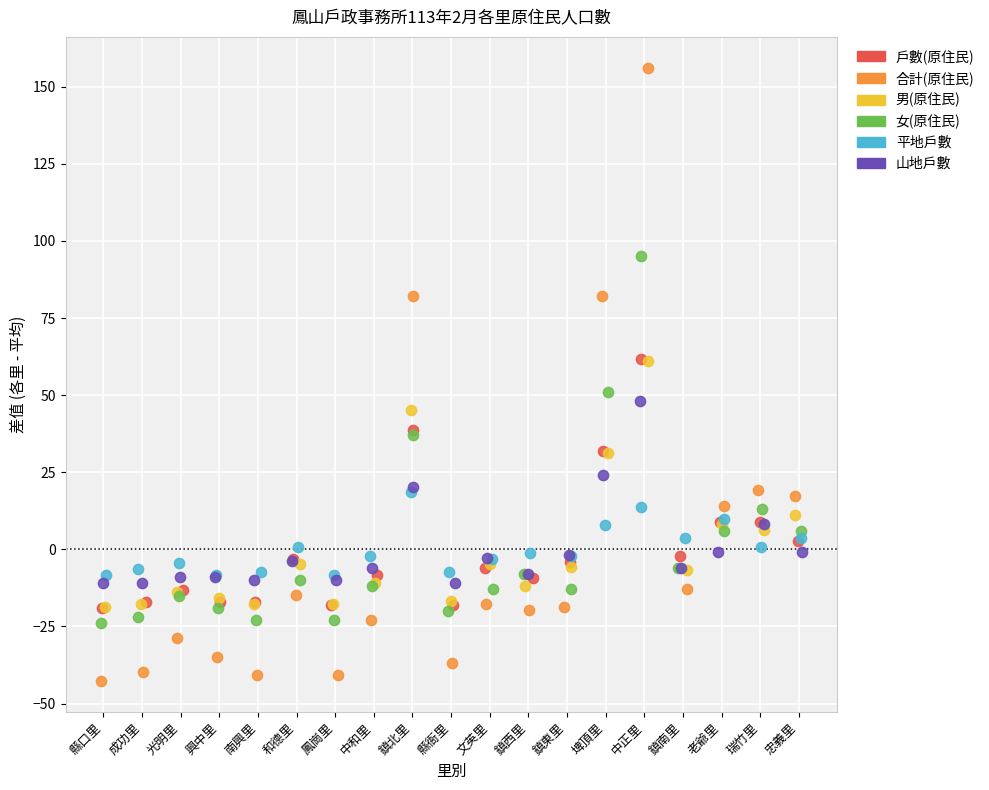

Which series has the widest spread of Y values?

合計(原住民)